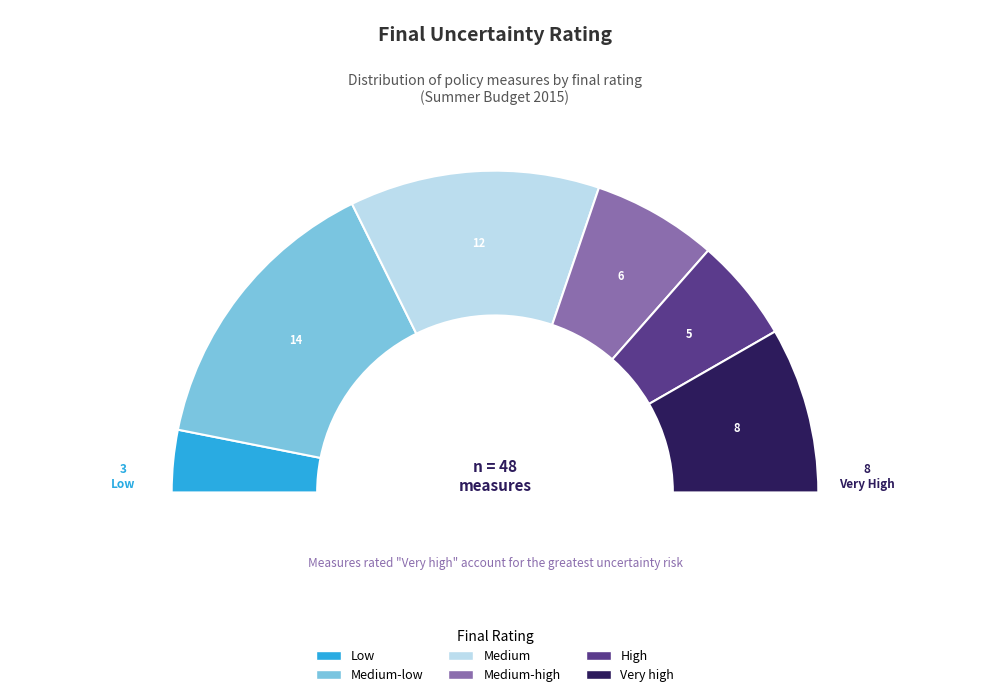

True or false: Medium-low accounts for 18% of the total.

False